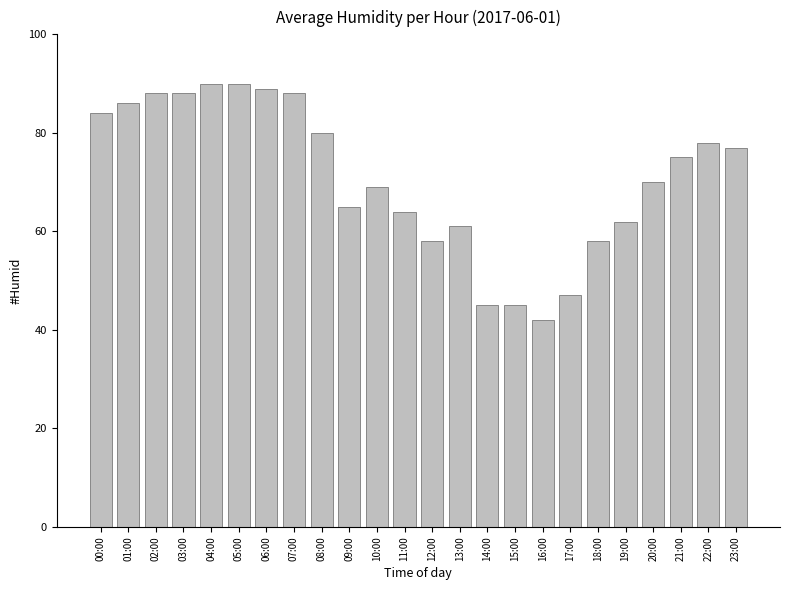

What is the minimum value shown in the chart?

42